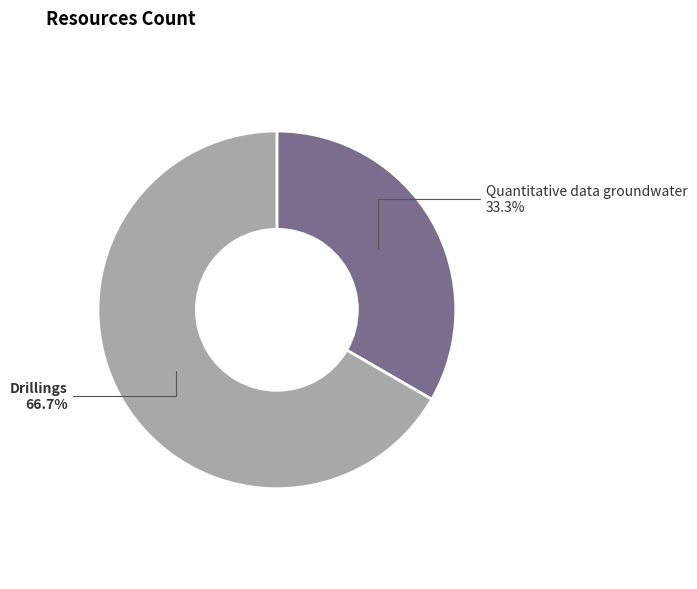

Which category has the smallest portion of the pie?

Quantitative data groundwater